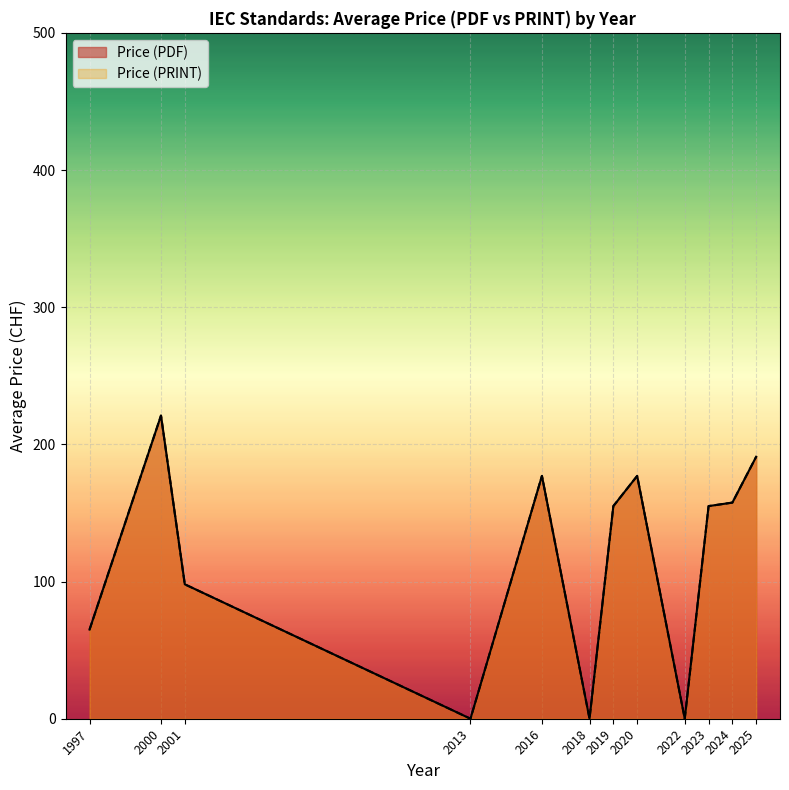

Which series has the widest spread of values?

Price (PDF)